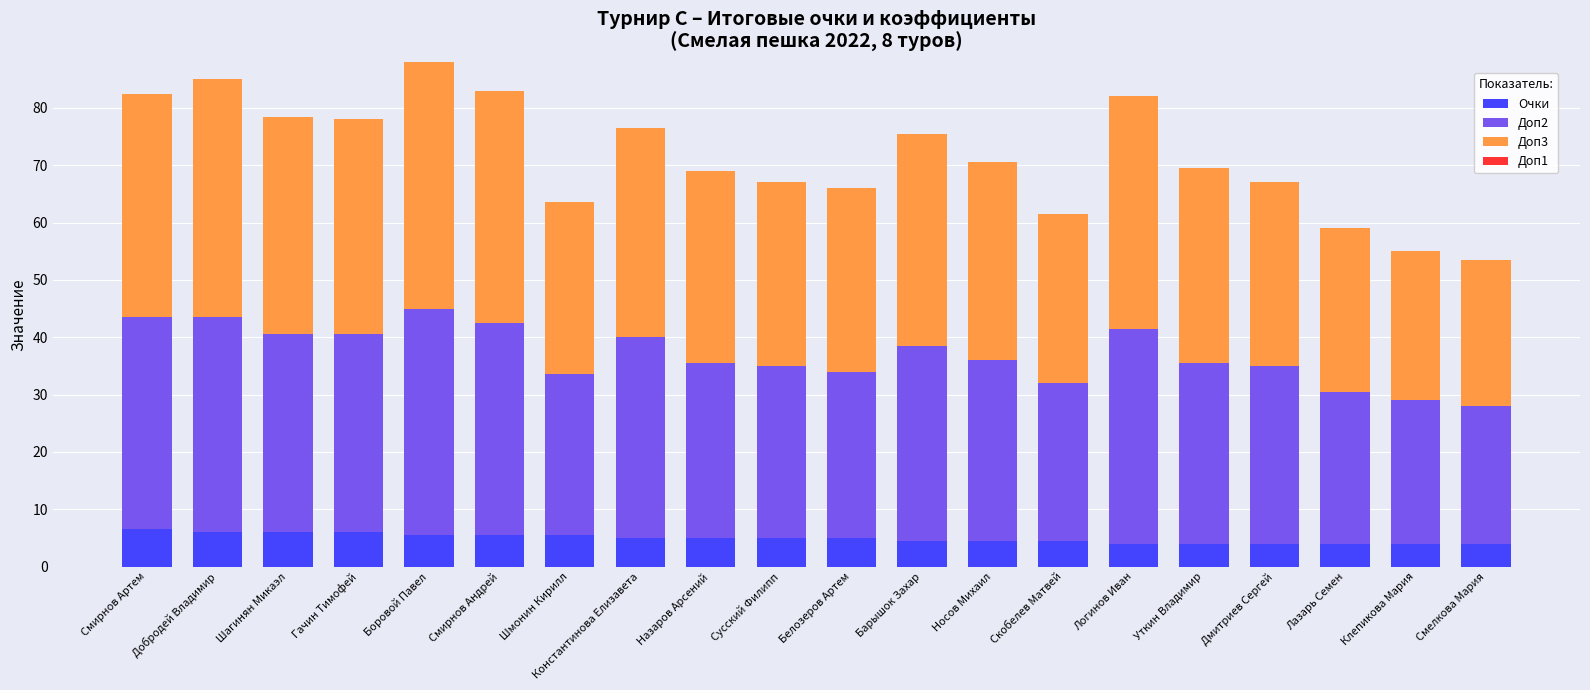

What is the total value across all series at Носов Михаил?

70.5